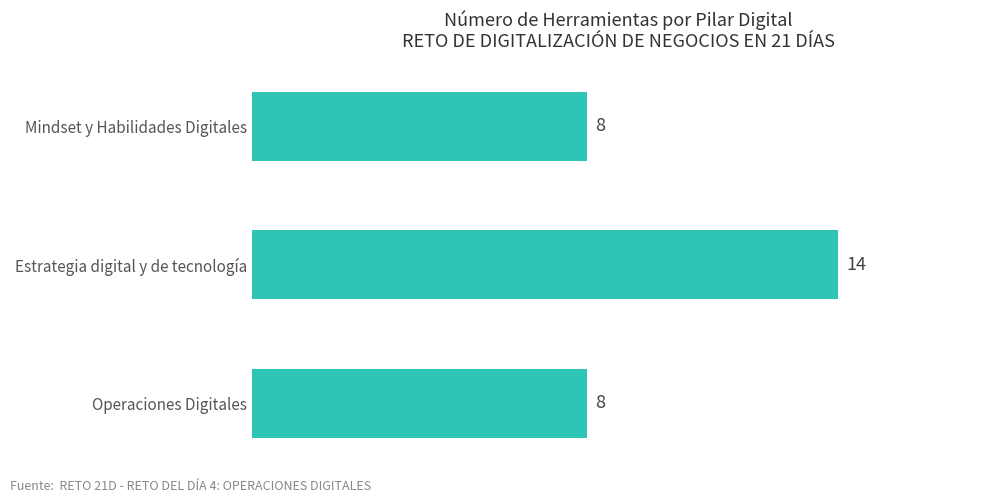

What is the sum of all values?

30